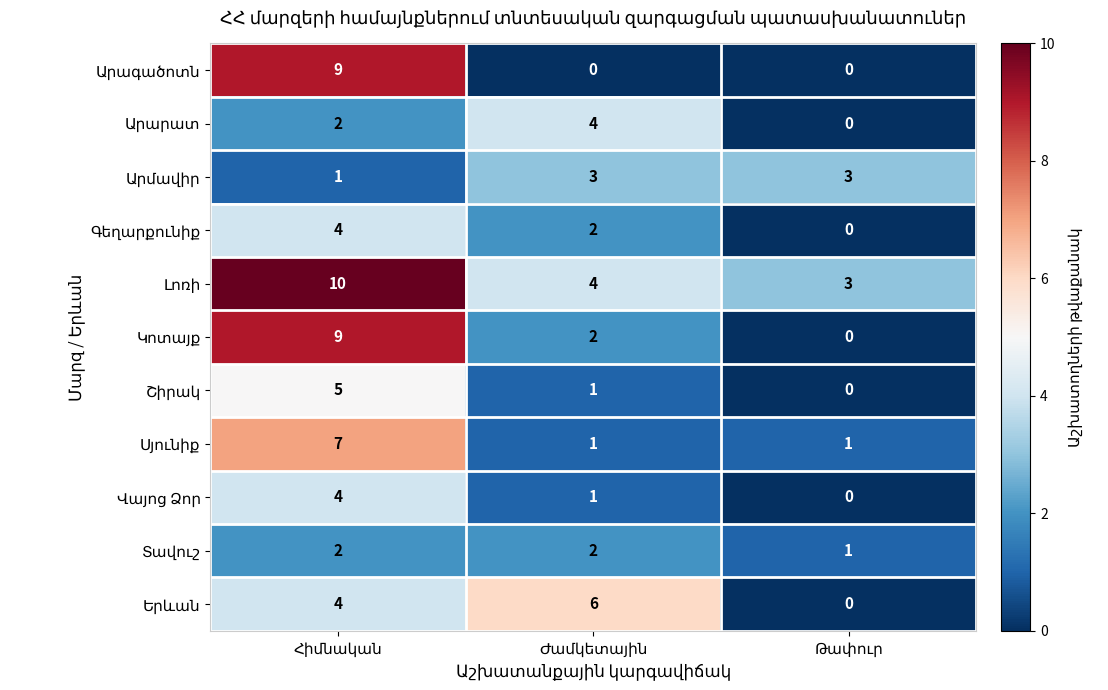

Which series has the largest total across all categories?

Լոռի